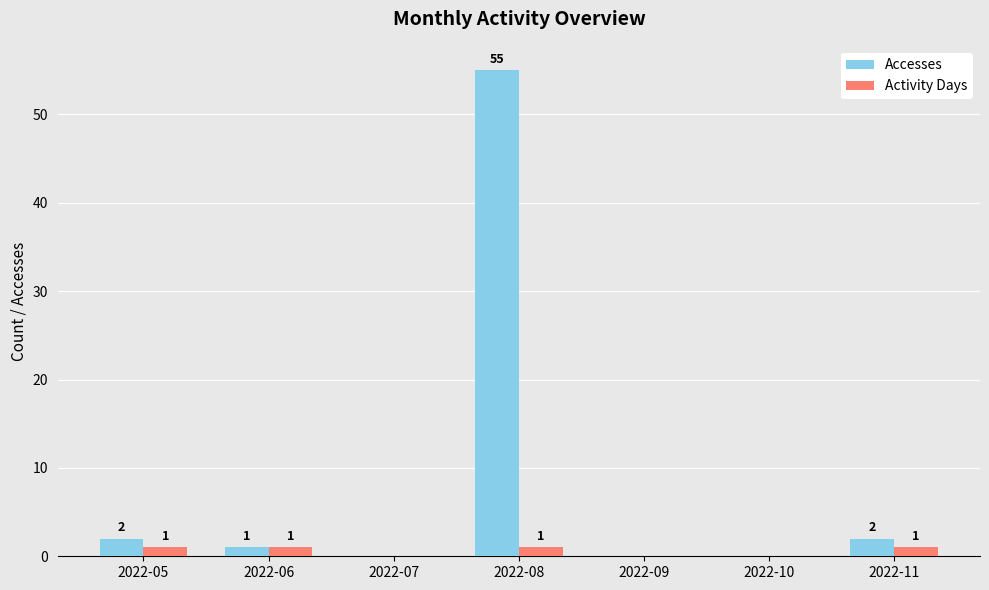

Where does the Accesses series first go above 1?

2022-05